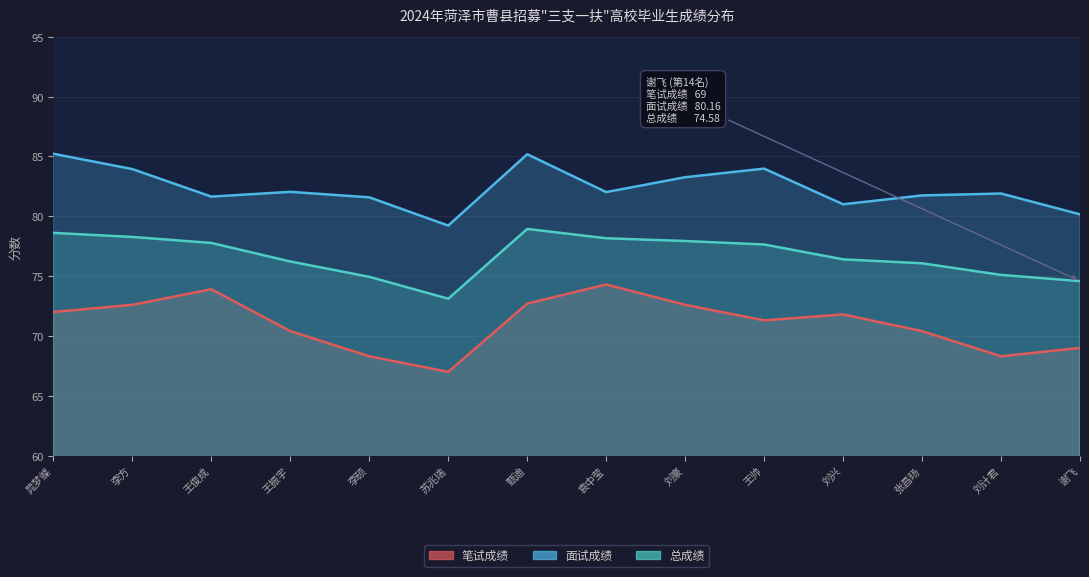

True or false: 笔试成绩 has a value of 72.7 at 甄迪.

True